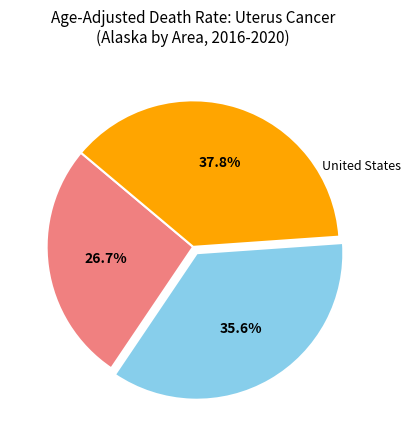

Is there a majority slice in this chart?

No